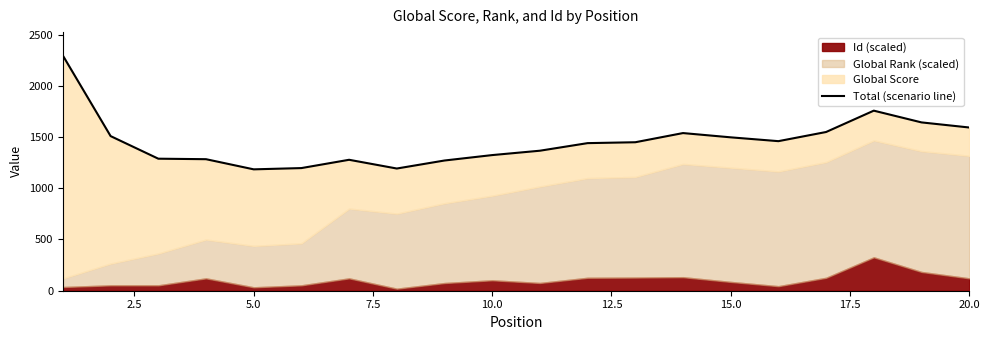

How many data points does each series have?

20